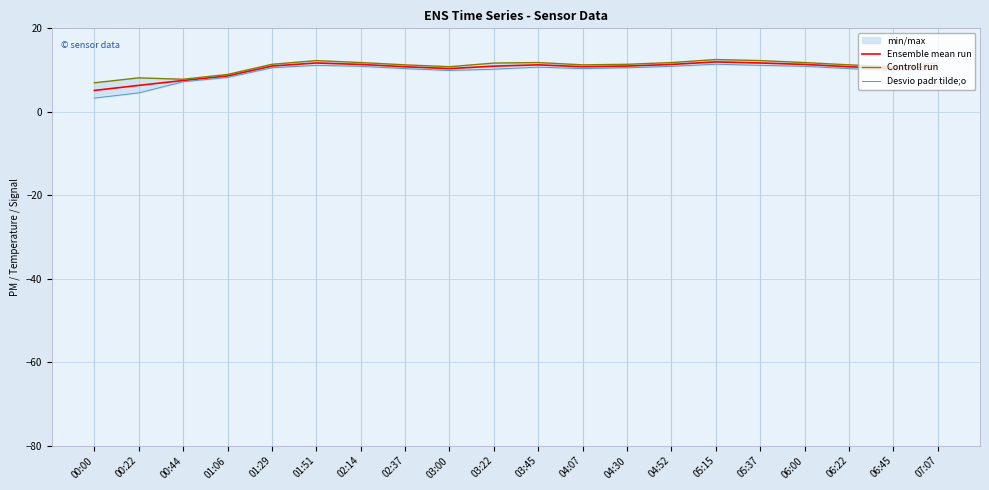

True or false: Desvio padr tilde;o and Ensemble mean run cross at least once.

False